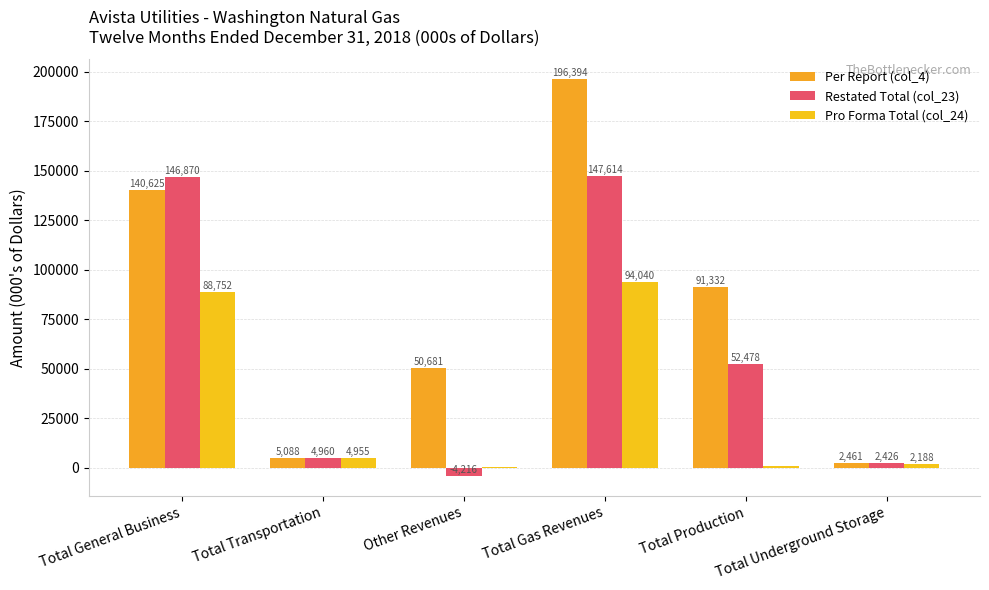

What is the difference between the Pro Forma Total (col_24) values at Total General Business and Other Revenues?

88419